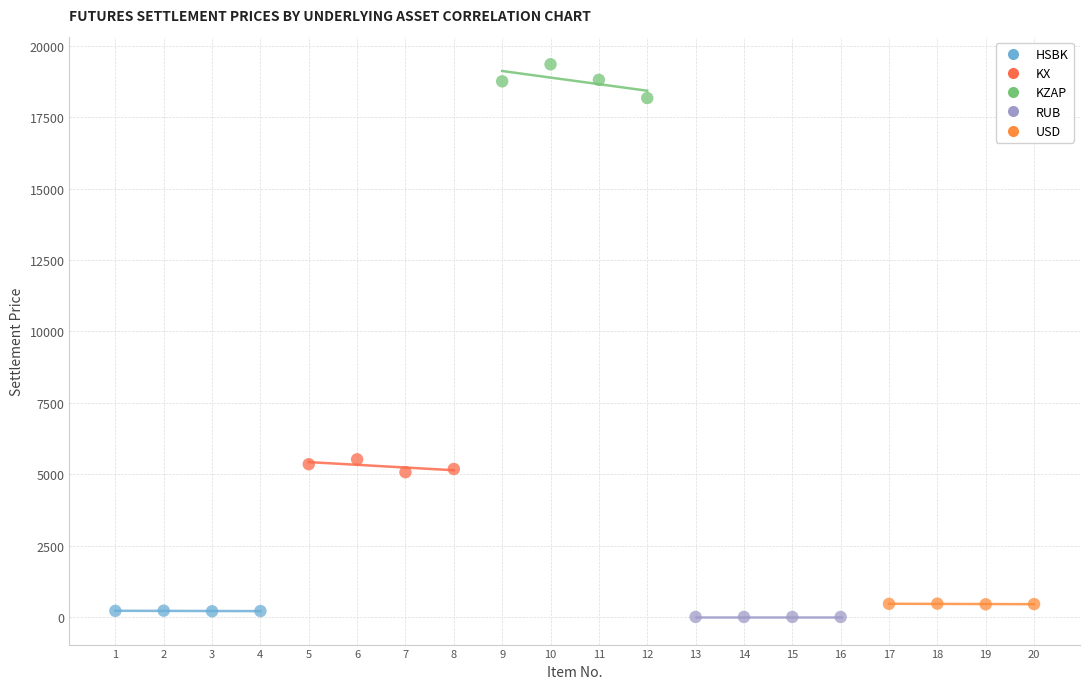

Which series reaches the minimum Y coordinate?

RUB